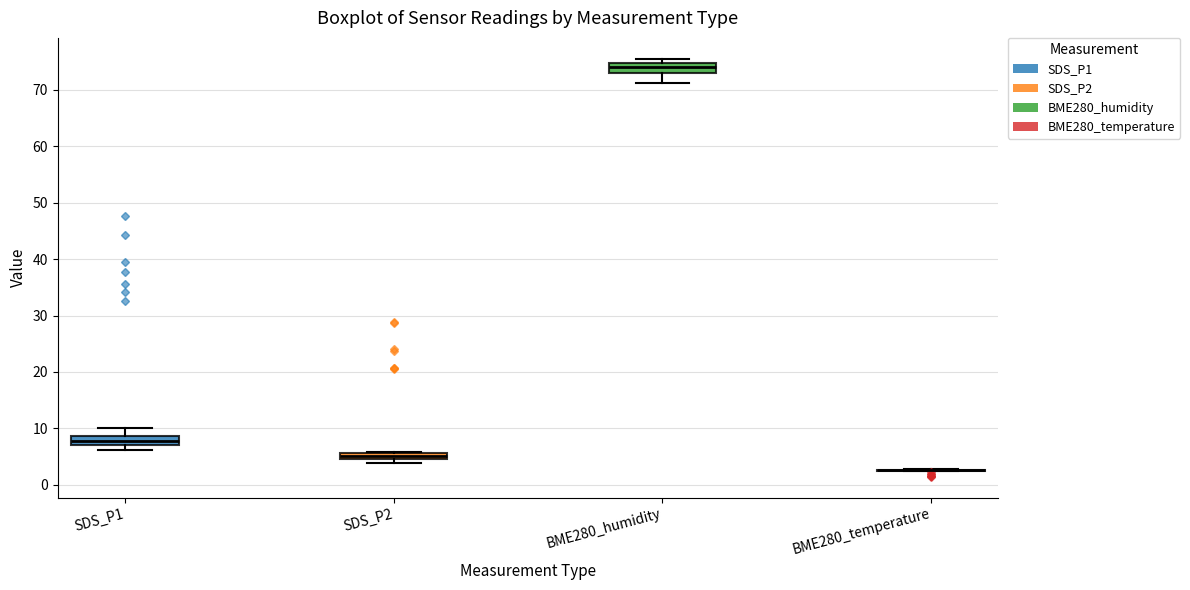

Where is the lower edge of the box for SDS_P2 on the y-axis? The values are not printed on the chart, so give them approximately, as read against the axis.

5